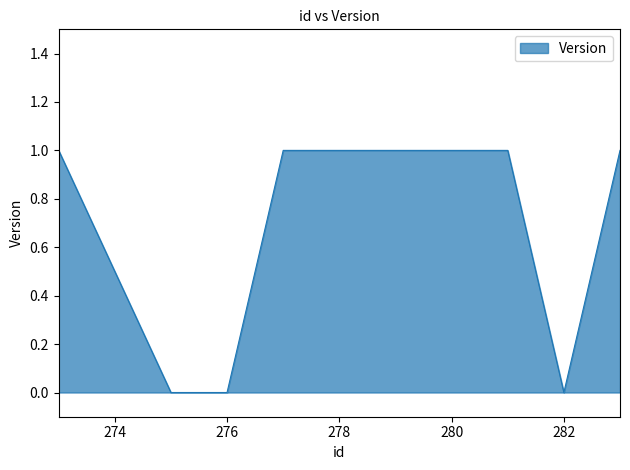

How many values are below 1?

3